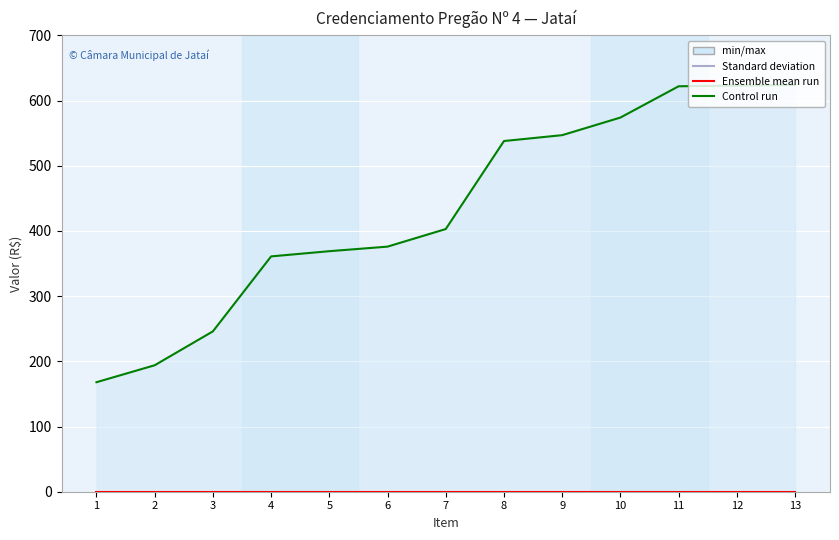

What is the sum of the ME/EPP (col_8) values at 1 and 11?

790